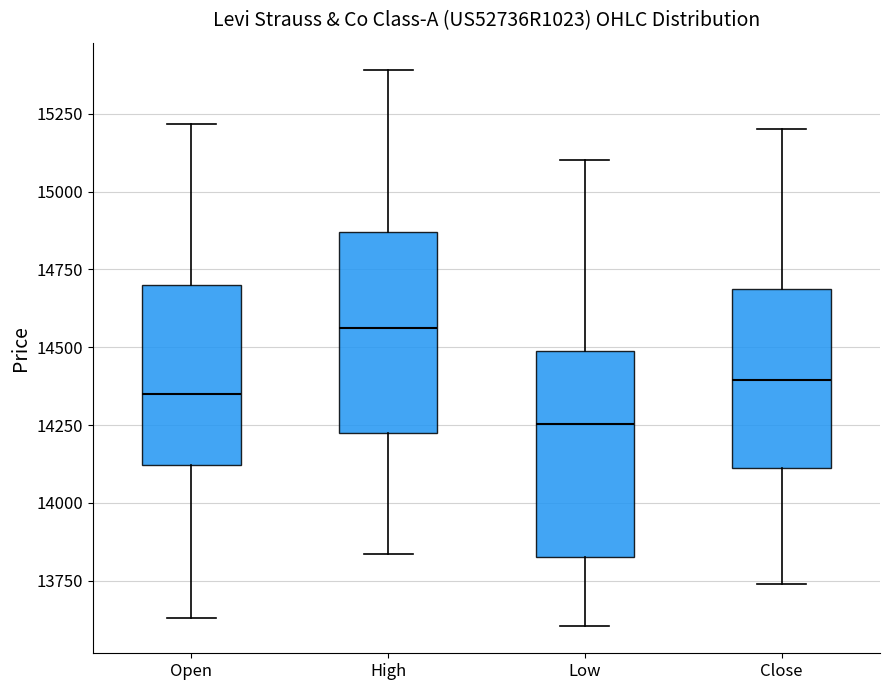

Reading left to right, read every box against the y-axis: the position of its median line, the range the box covers, and the ends of its whiskers. The values are not printed on the chart, so give them approximately, as read against the axis.

Open: median 14350, box 14100 to 14700, whiskers 13650 to 15200
High: median 14550, box 14200 to 14850, whiskers 13850 to 15400
Low: median 14250, box 13850 to 14500, whiskers 13600 to 15100
Close: median 14400, box 14100 to 14700, whiskers 13750 to 15200